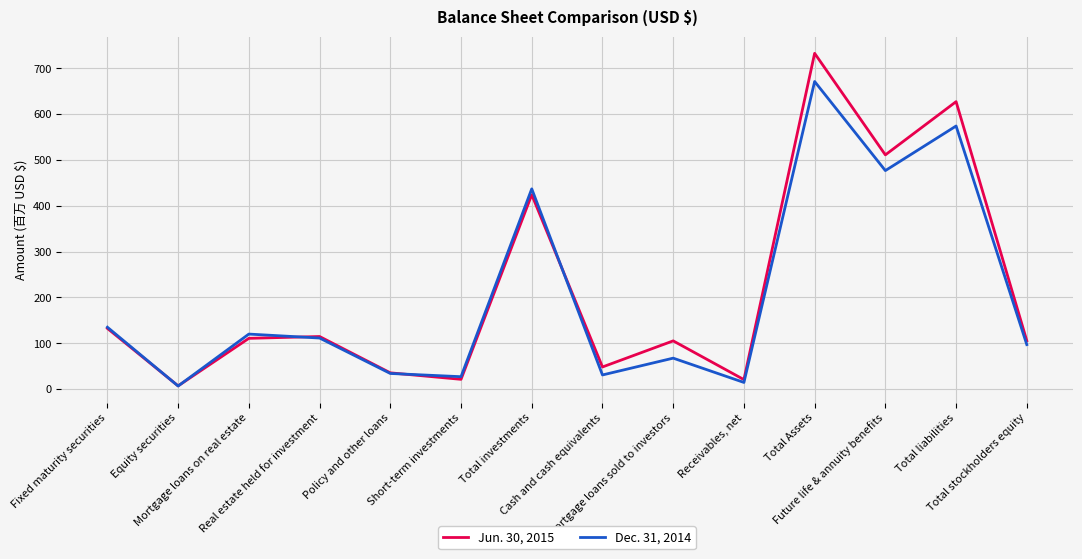

Which series has the widest spread of values?

Jun. 30, 2015